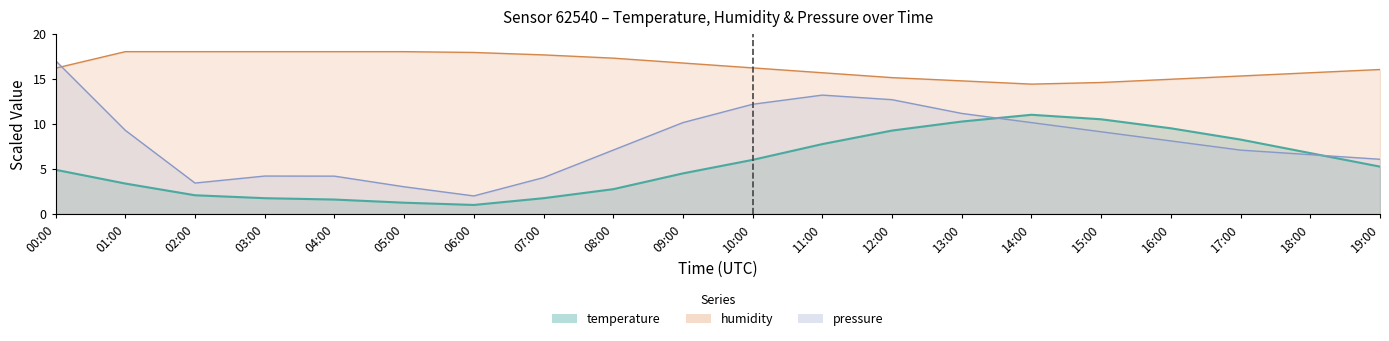

Between 02:00 and 13:00, which series saw the biggest shift?

temperature